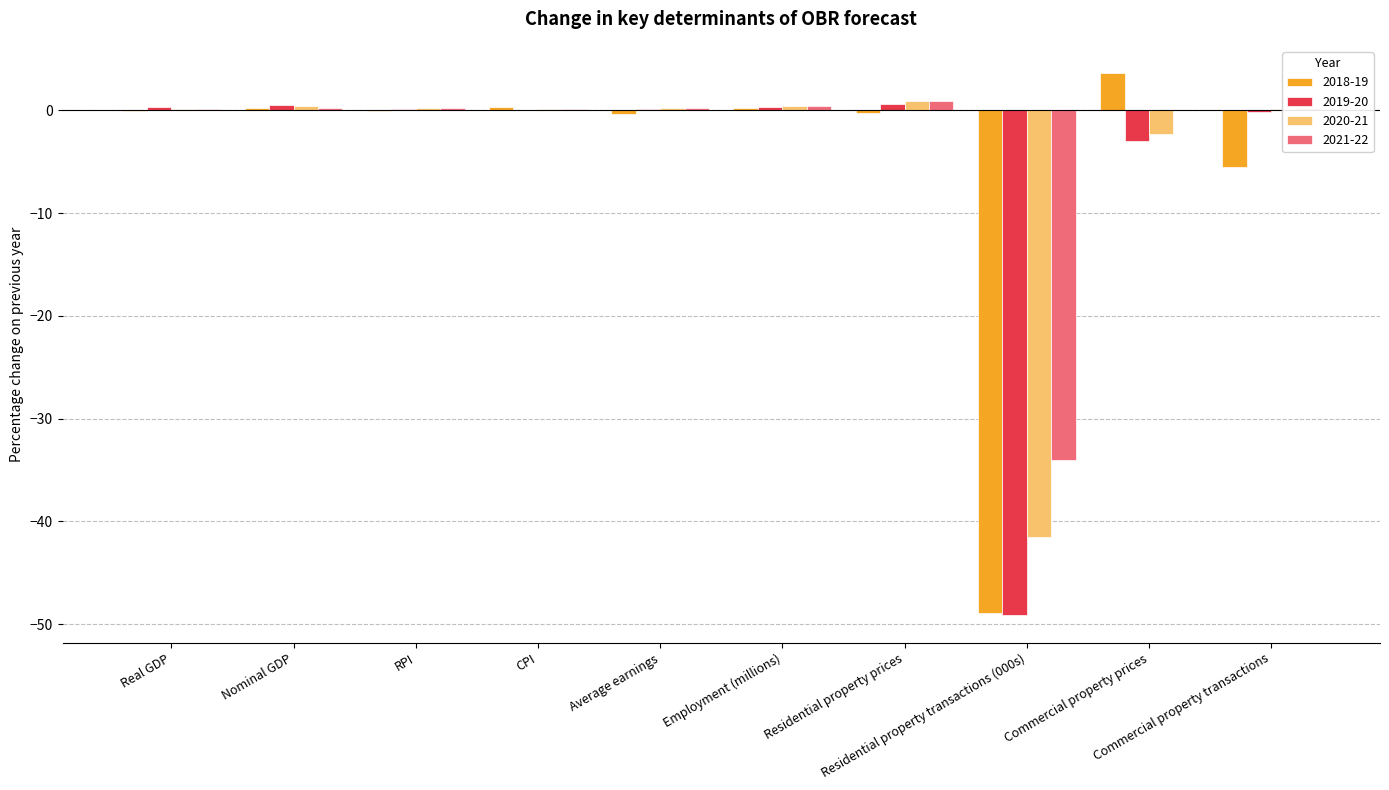

What are all the series names shown in the legend?

2018-19, 2019-20, 2020-21, 2021-22